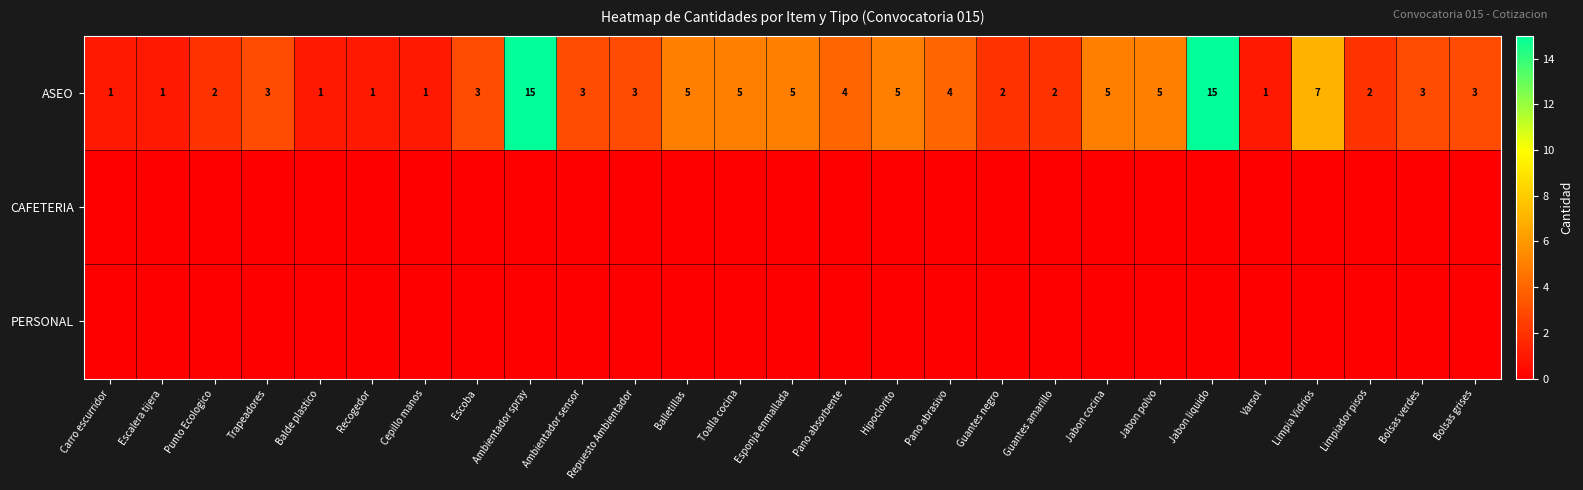

True or false: ASEO has a value of 2 at Jabon polvo.

False